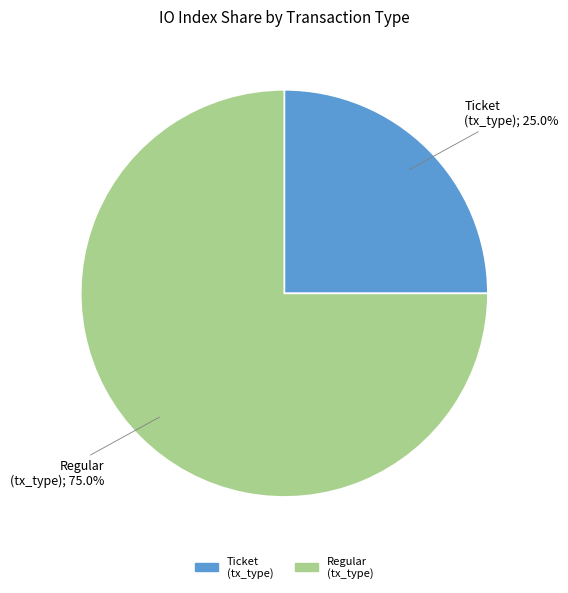

Is there a majority slice in this chart?

Yes